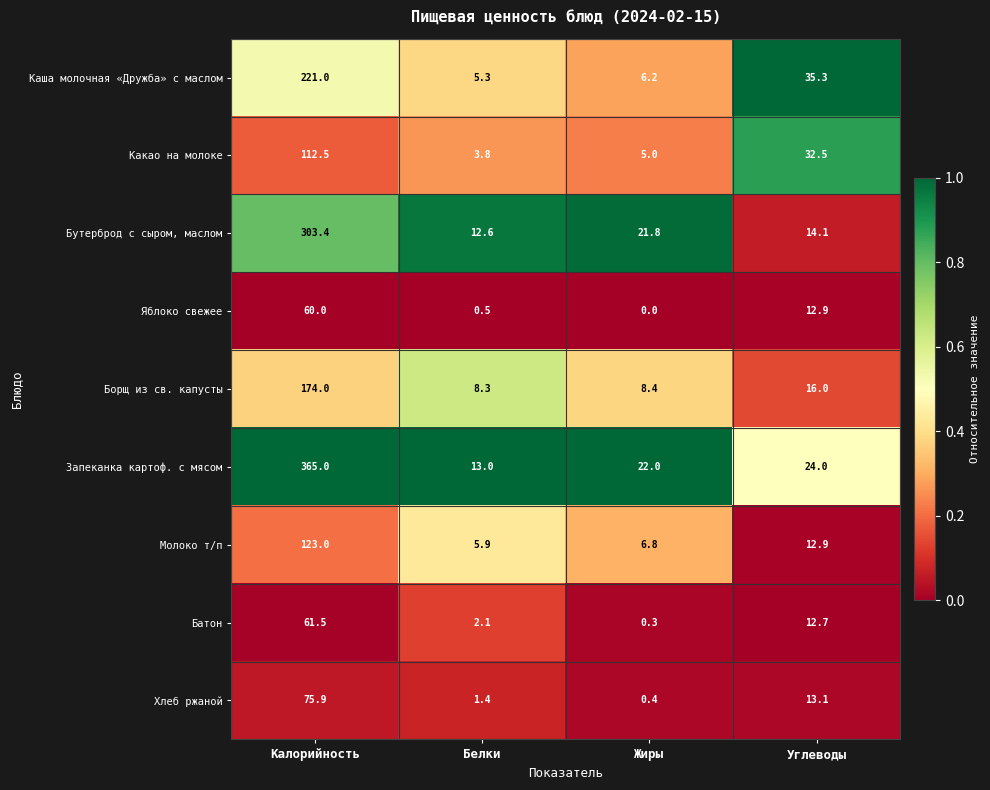

Between Калорийность and Белки, which series saw the biggest shift?

Запеканка картоф. с мясом